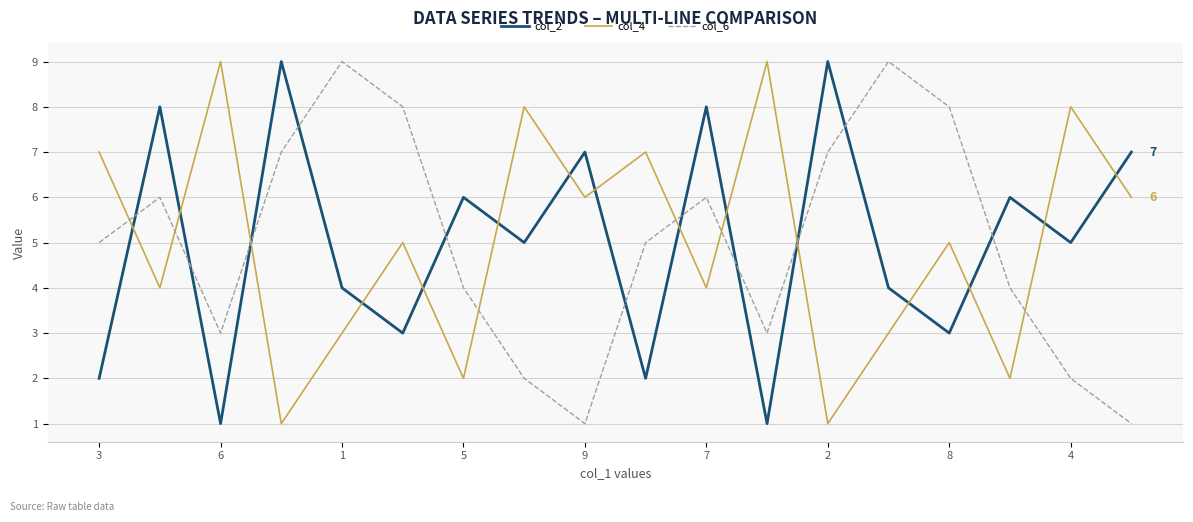

After their last crossing, which series has the higher values: col_4 or col_6?

col_4